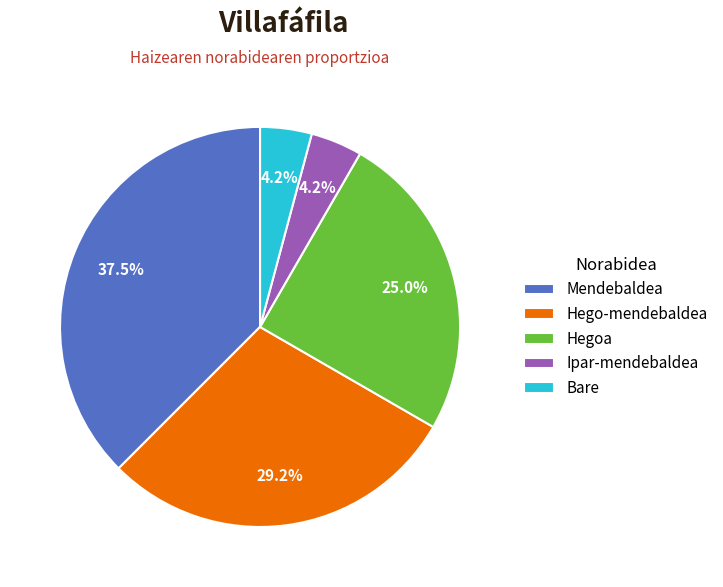

Count the number of slices in the pie.

5